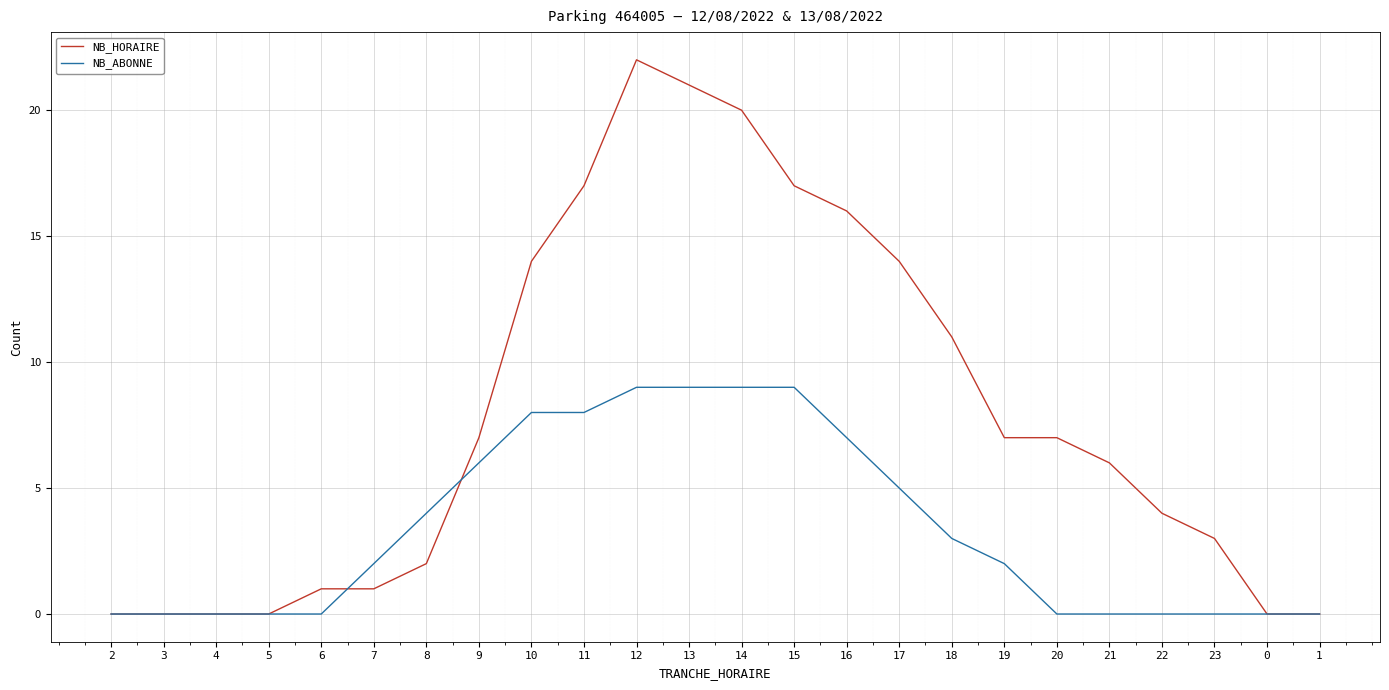

At which category is the sum across all series the highest?

12